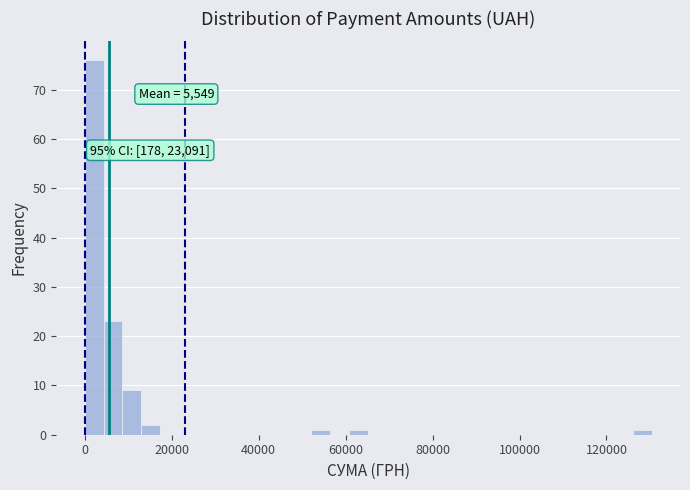

Read against the x-axis, roughly where is the centre of the tallest bar?

2000